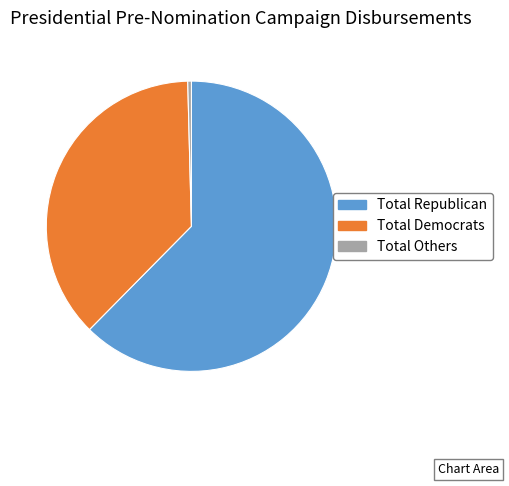

Which category has the smallest portion of the pie?

Total Others